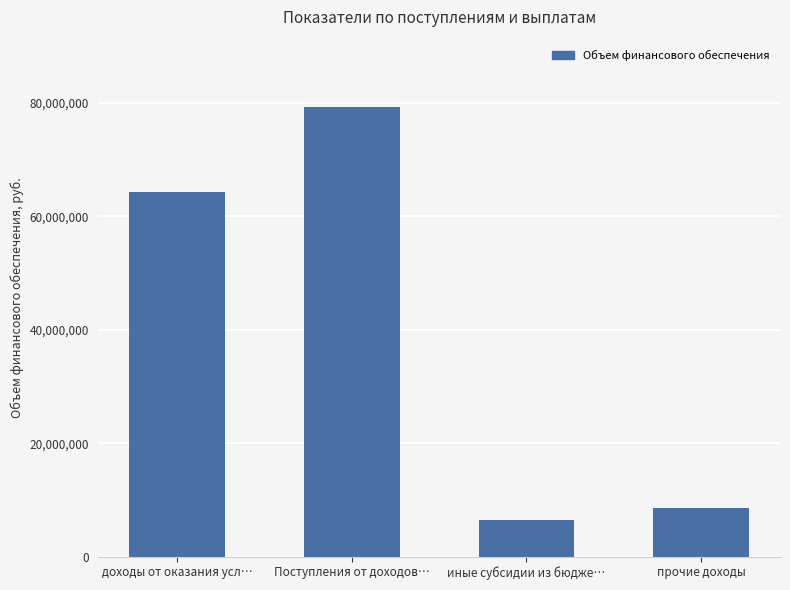

What is the average value?

39636128.5